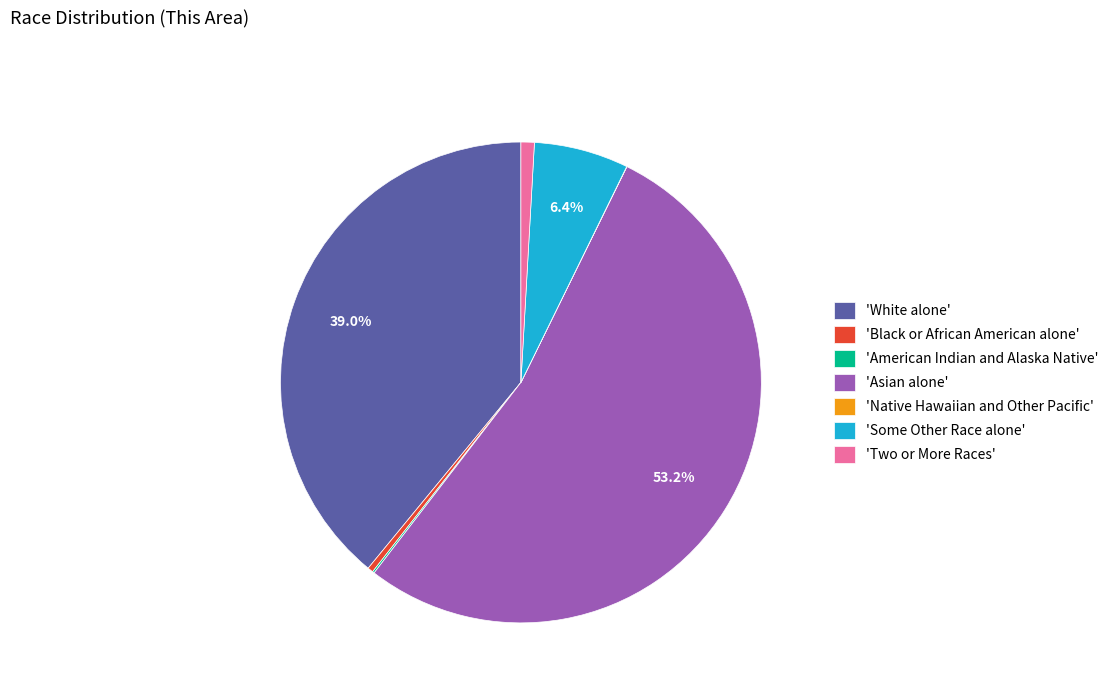

Do 'Asian alone' and 'Two or More Races' together represent more than half of the pie?

Yes